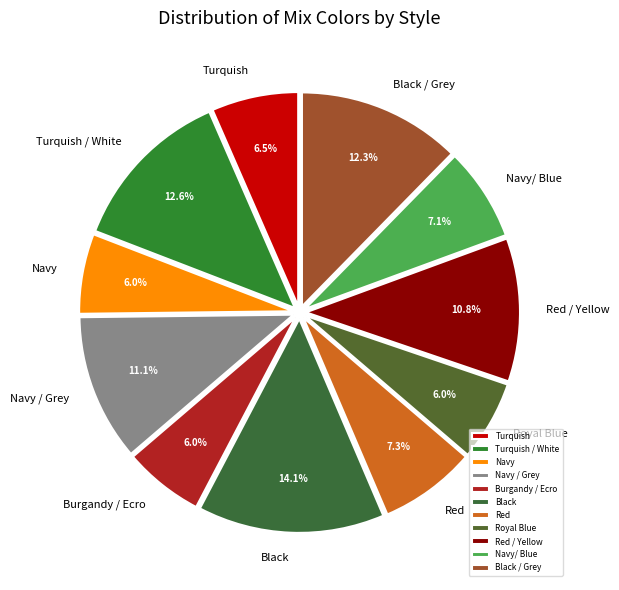

Which slice is the largest?

Black